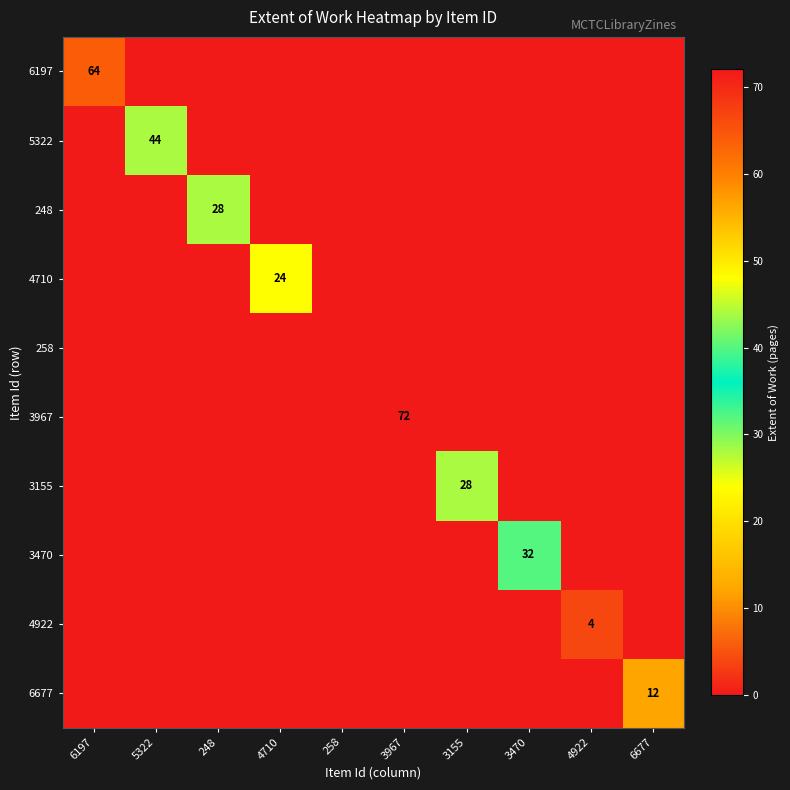

The 6677 series shows 19 at 6677. True or false?

False